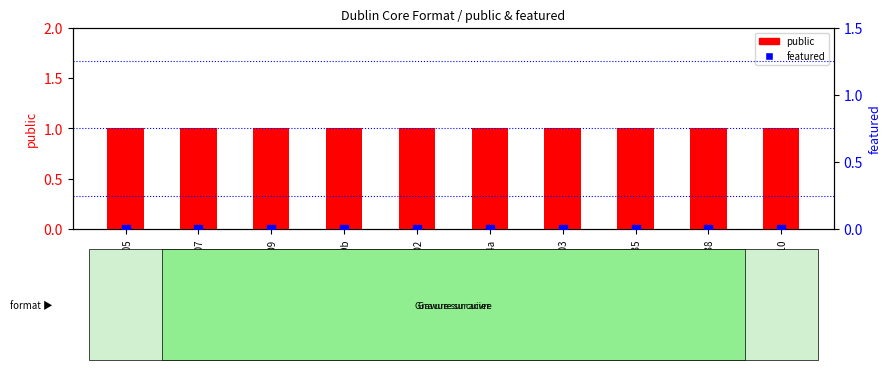

At how many categories does at least one series exceed 0?

10